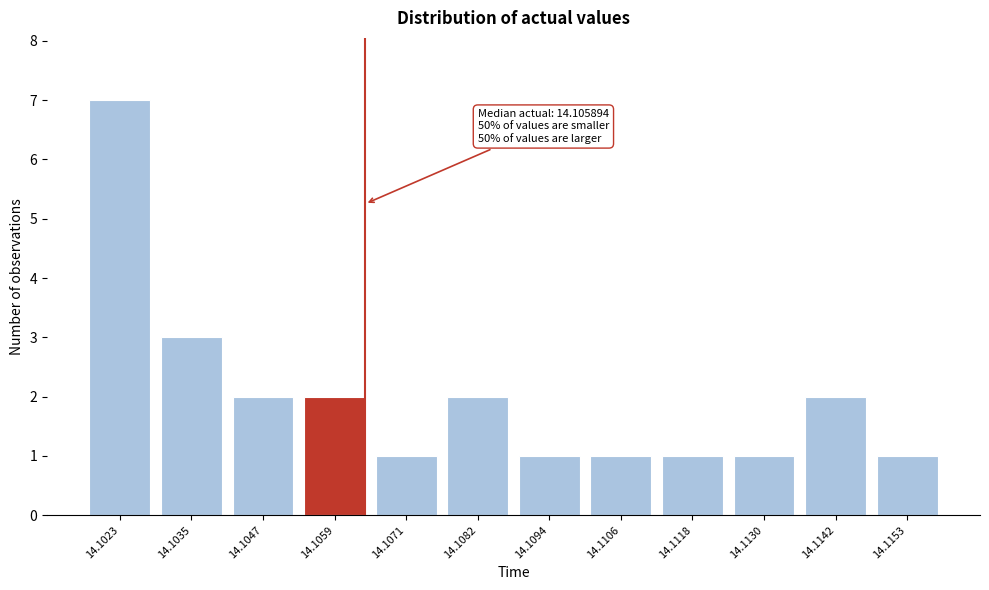

Reading right to left, transcribe all the data shown in this chart.

1	2	1	1	1	1	2	1	2	2	3	7